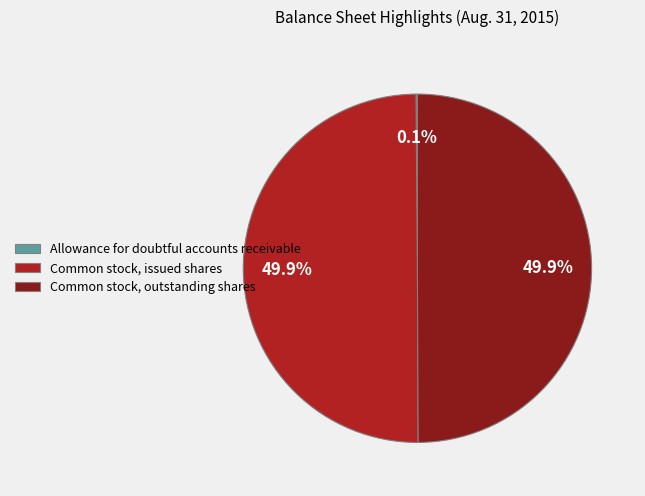

How much of the chart is everything except Common stock, outstanding shares?

50.1%